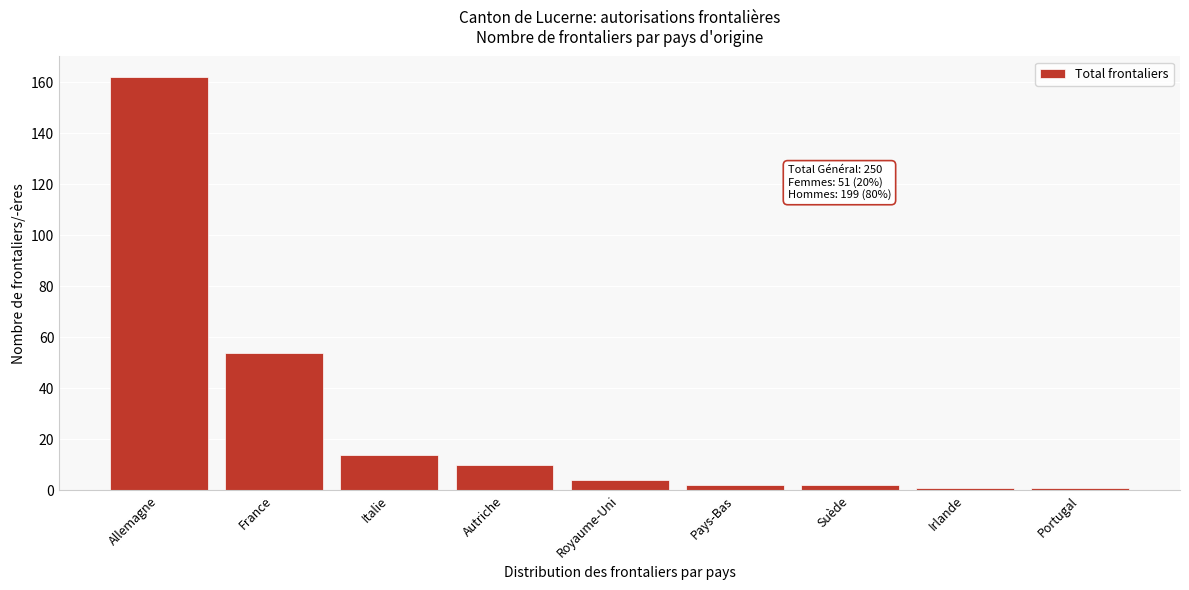

Reading left to right, transcribe all the data shown in this chart.

Allemagne=162	France=54	Italie=14	Autriche=10	Royaume-Uni=4	Pays-Bas=2	Suède=2	Irlande=1	Portugal=1